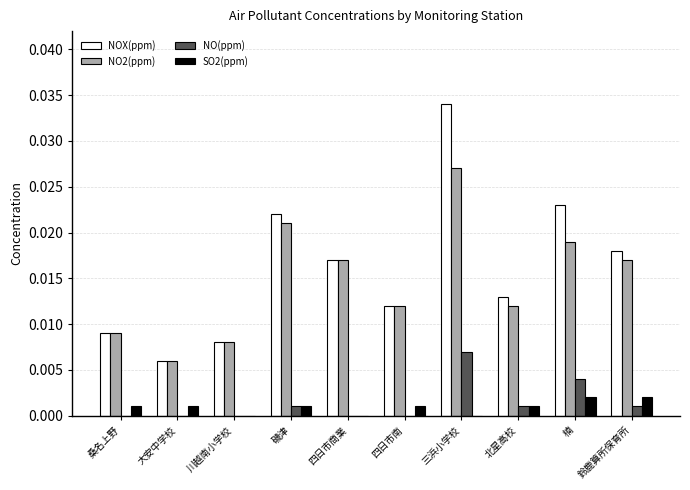

How many groups of bars are there?

10